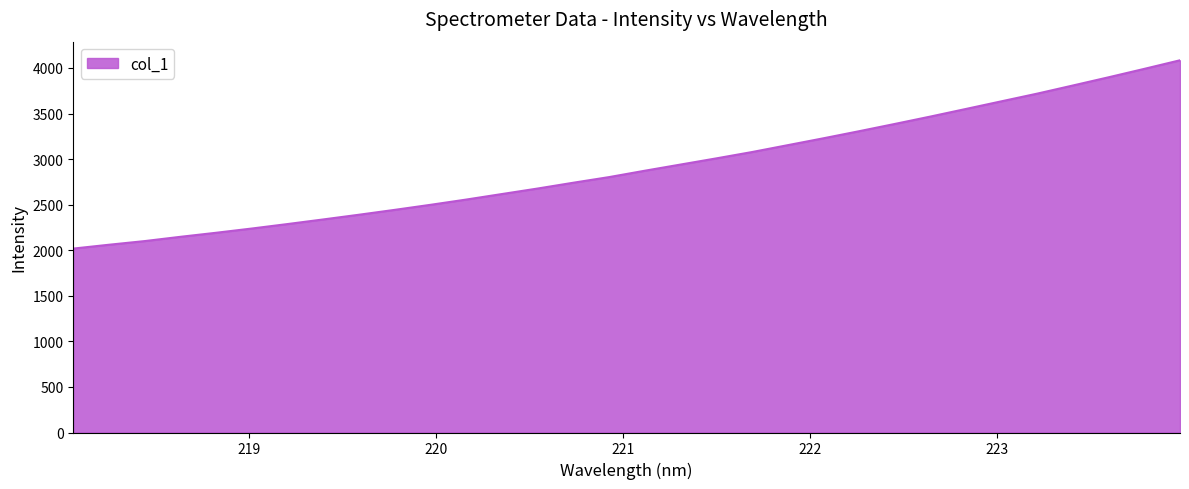

What is the difference between the maximum and minimum values?

2066.3